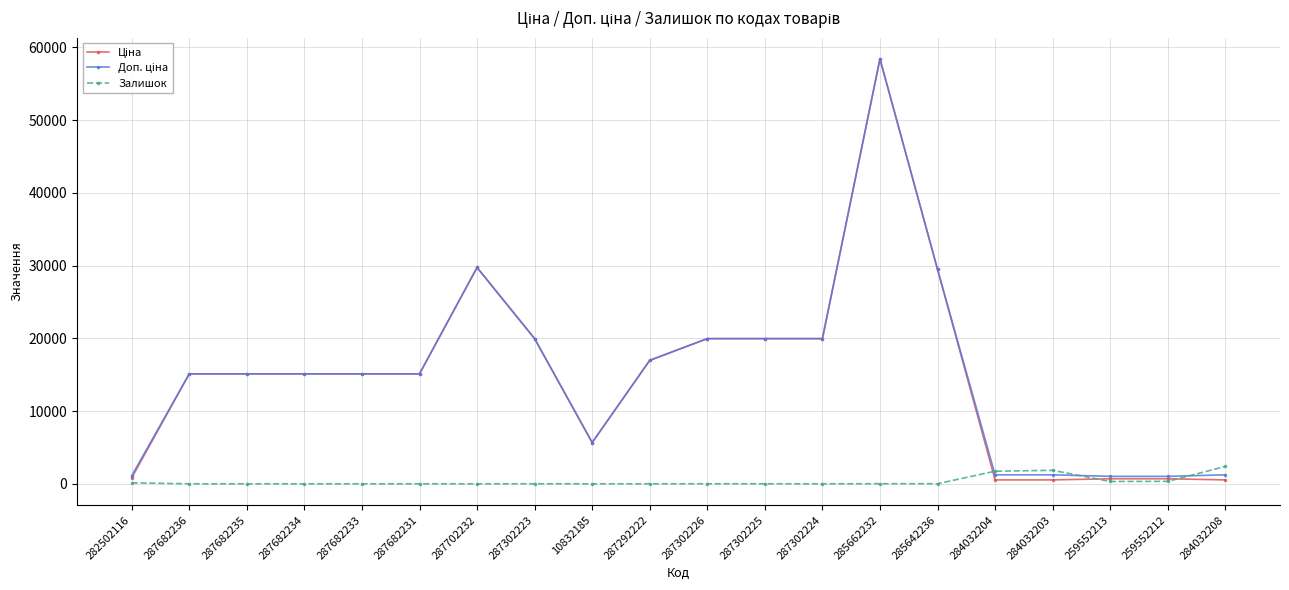

How many data points in Залишок are less than 6?

10